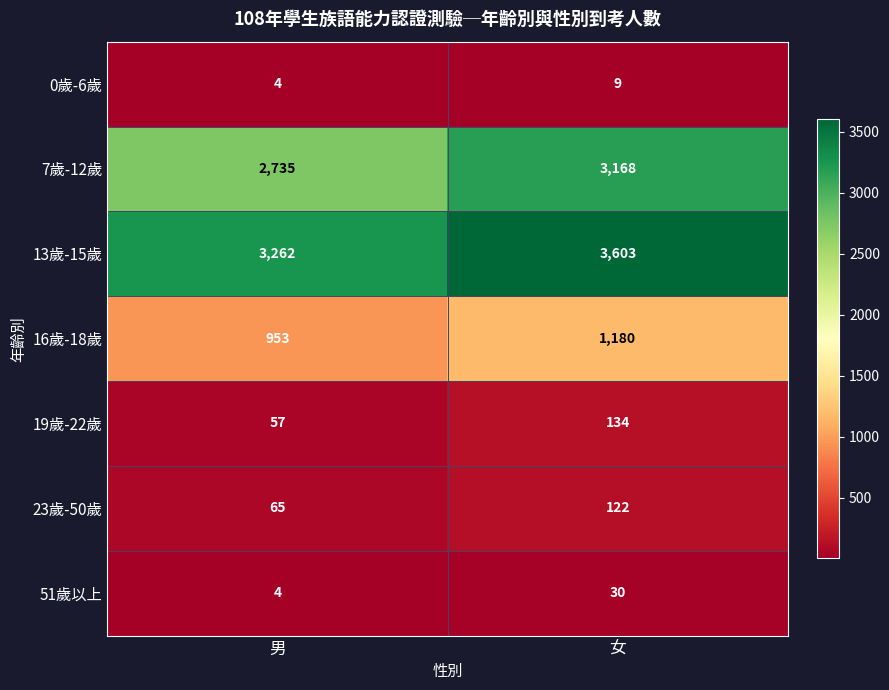

At which category is the sum across all series the highest?

女